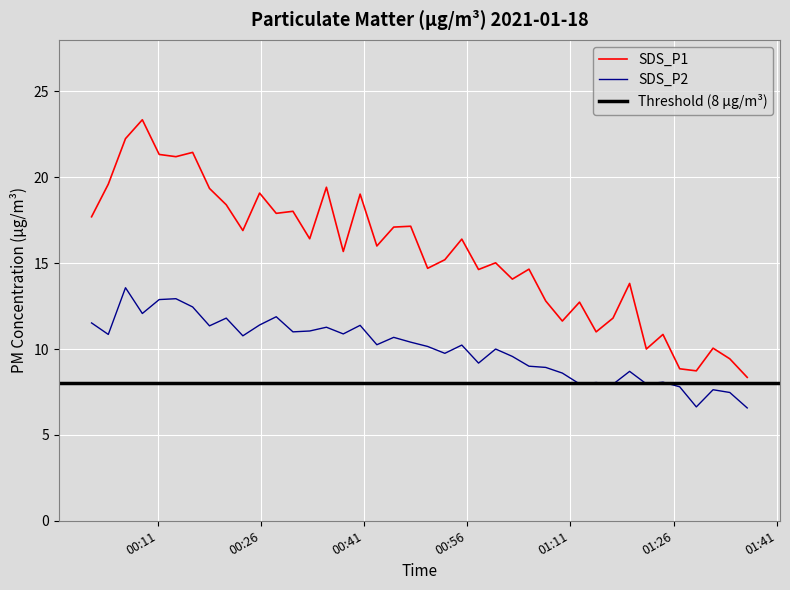

True or false: SDS_P2 and SDS_P1 cross at least once.

False